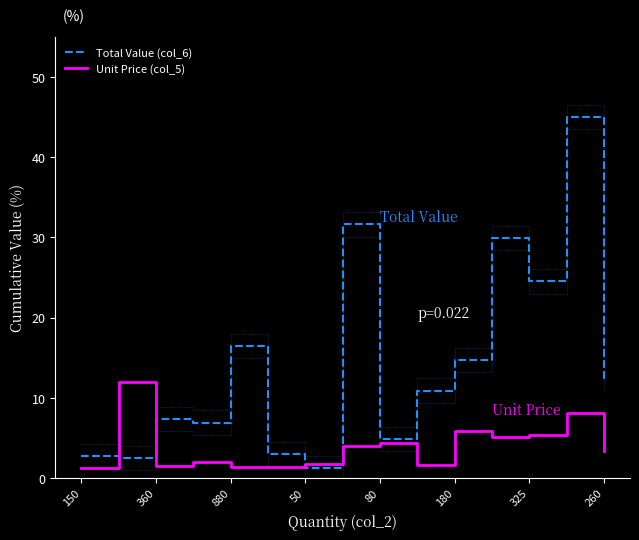

Where is the first local minimum for Unit Price (col_5)?

360